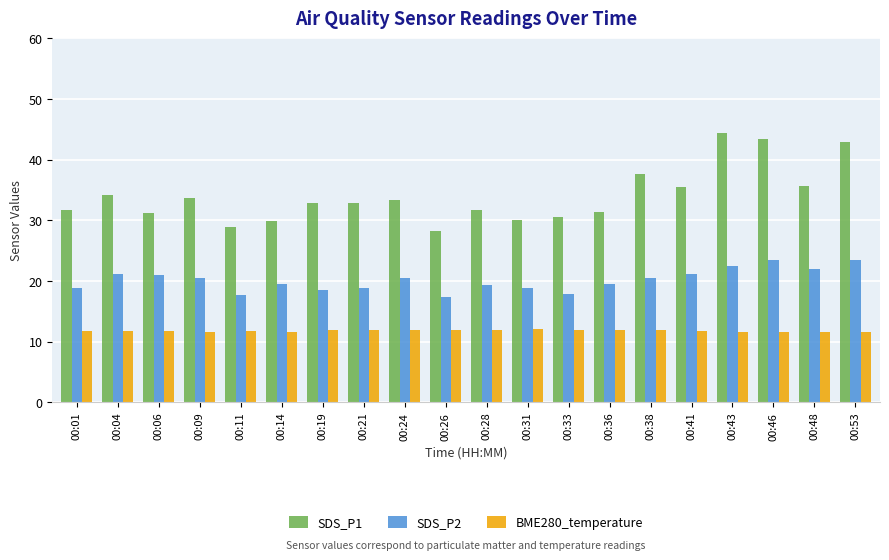

At which category does the chart reach its peak across all series?

00:43